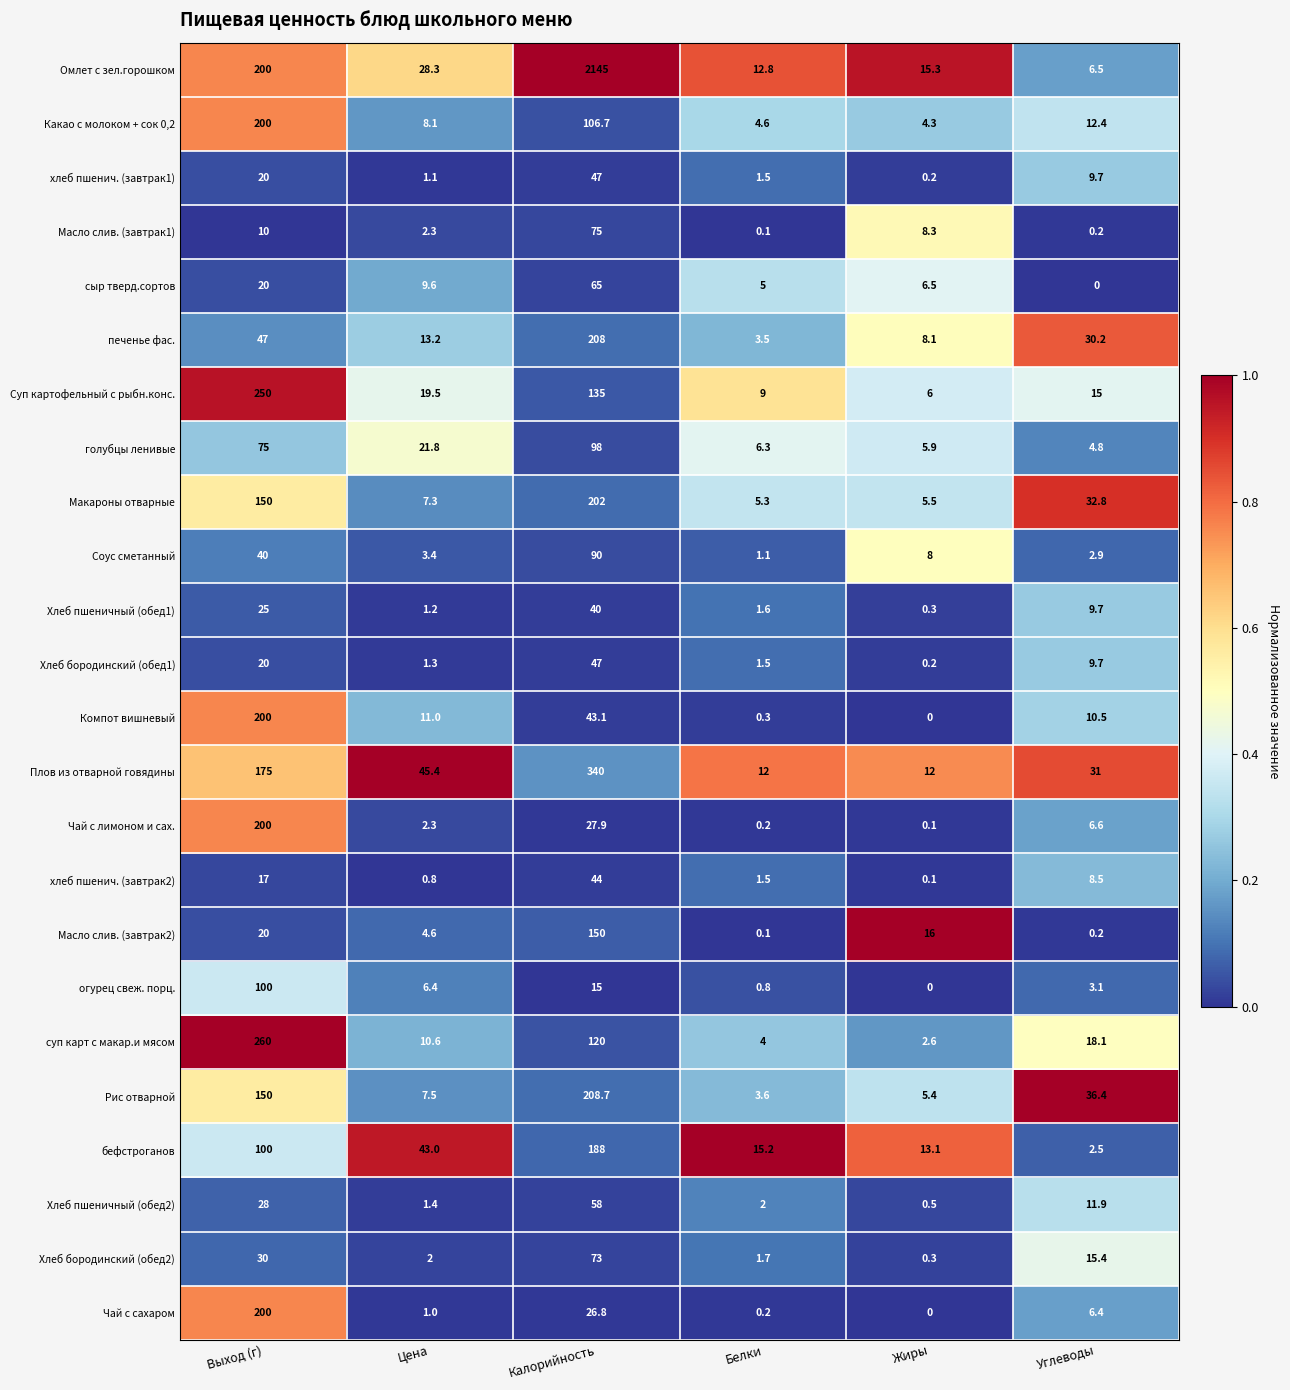

What is the maximum value shown in the chart?

2145.0